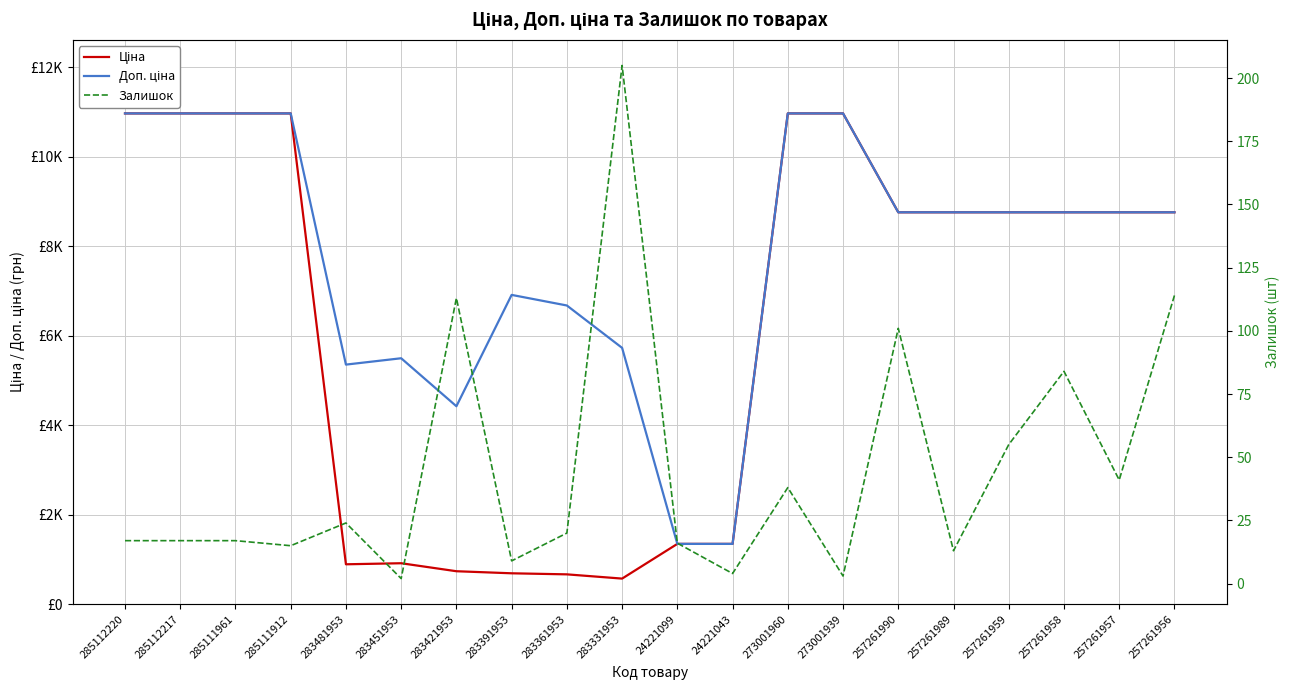

At which label does Залишок first exceed 20?

283481953